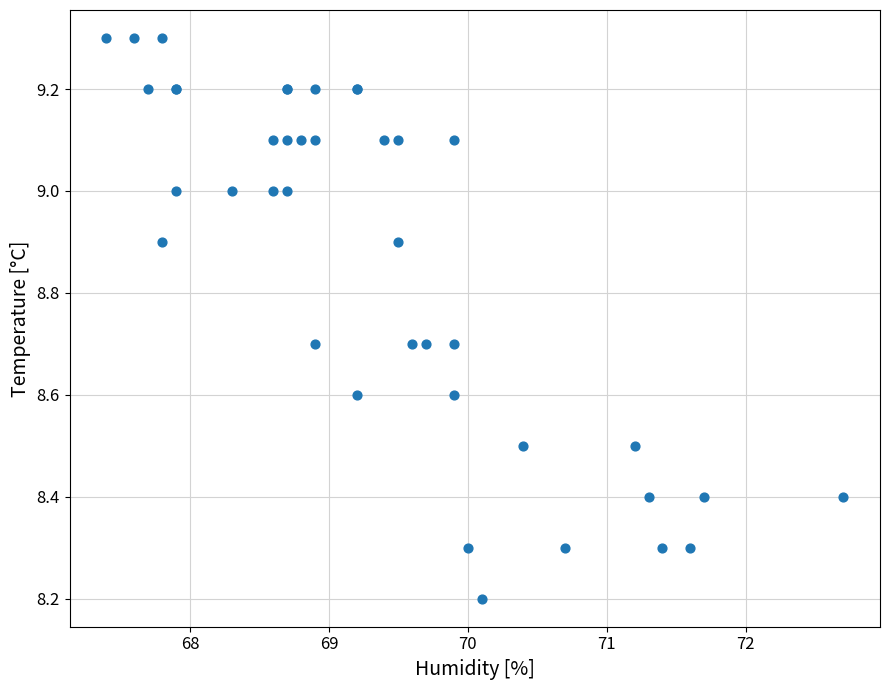

What Y value in the scatter plot is closest to 8?

8.2